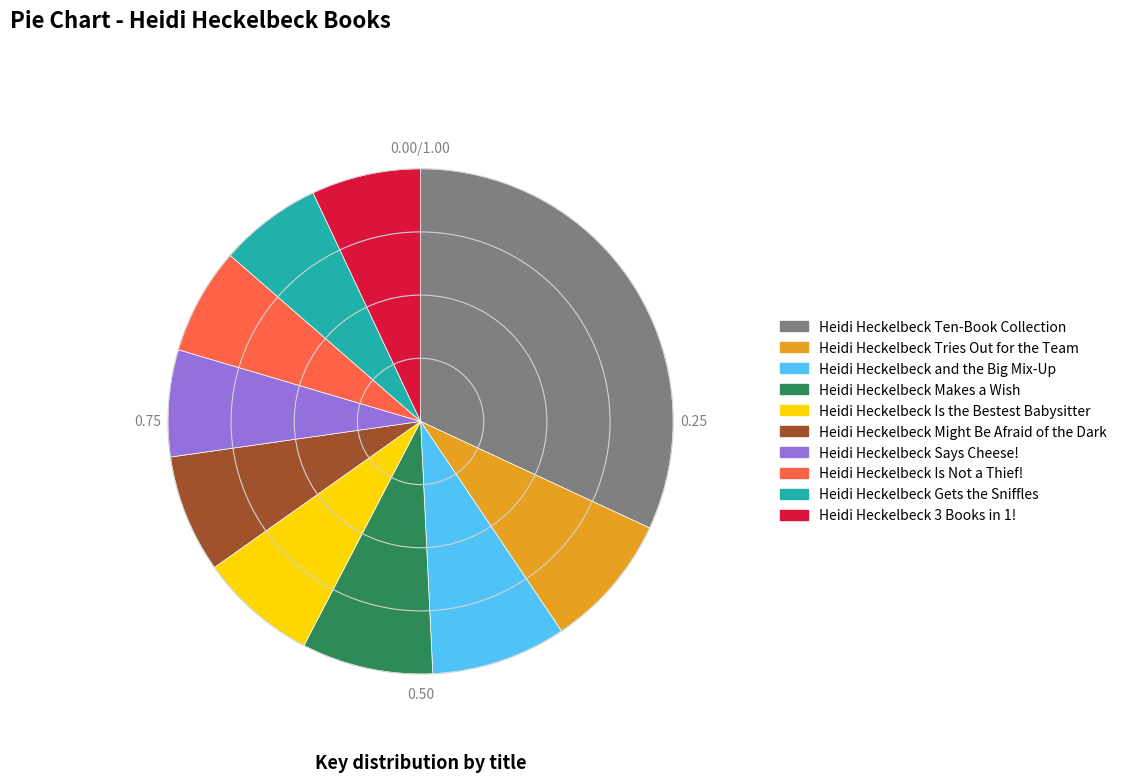

Is it true that Heidi Heckelbeck 3 Books in 1! is 14% of the pie?

False